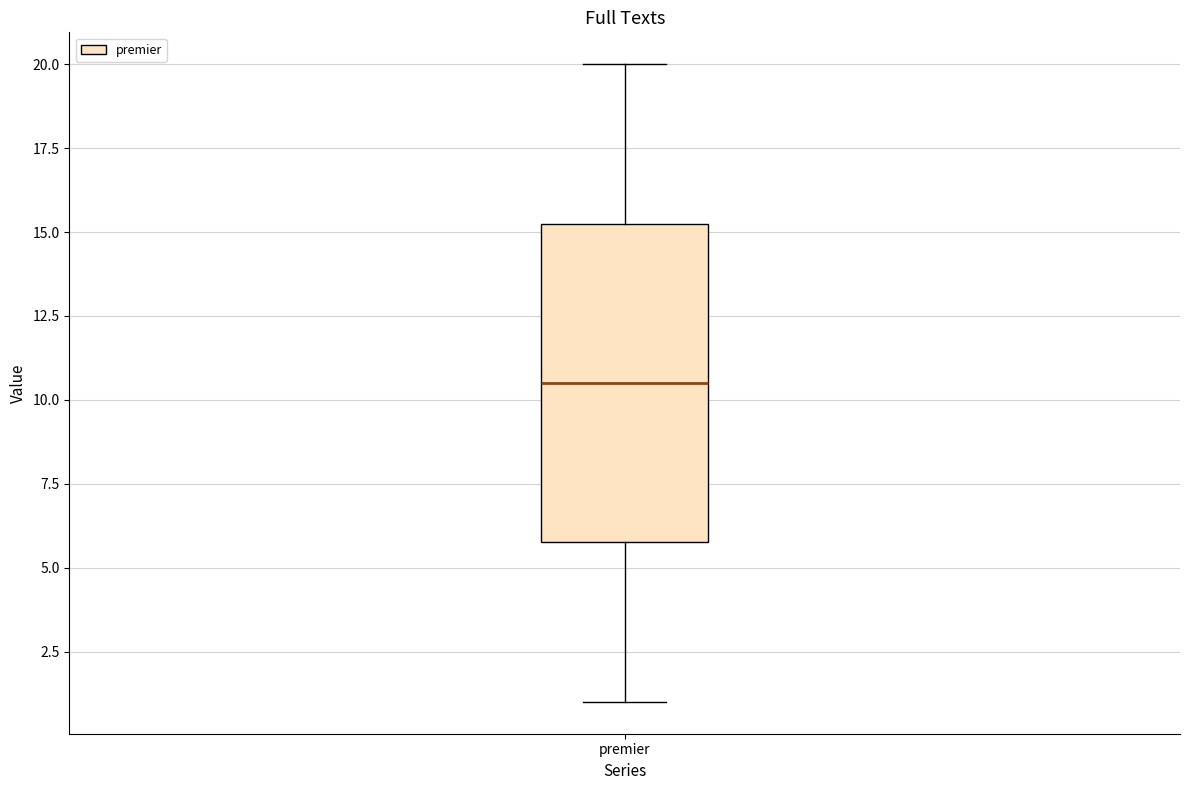

Read this box plot against the y-axis: the position of the median line, the range covered by the box, and the ends of both whiskers. The values are not printed on the chart, so give them approximately, as read against the axis.

median 10.5, box 6.0 to 15.5, whiskers 1.0 to 20.0